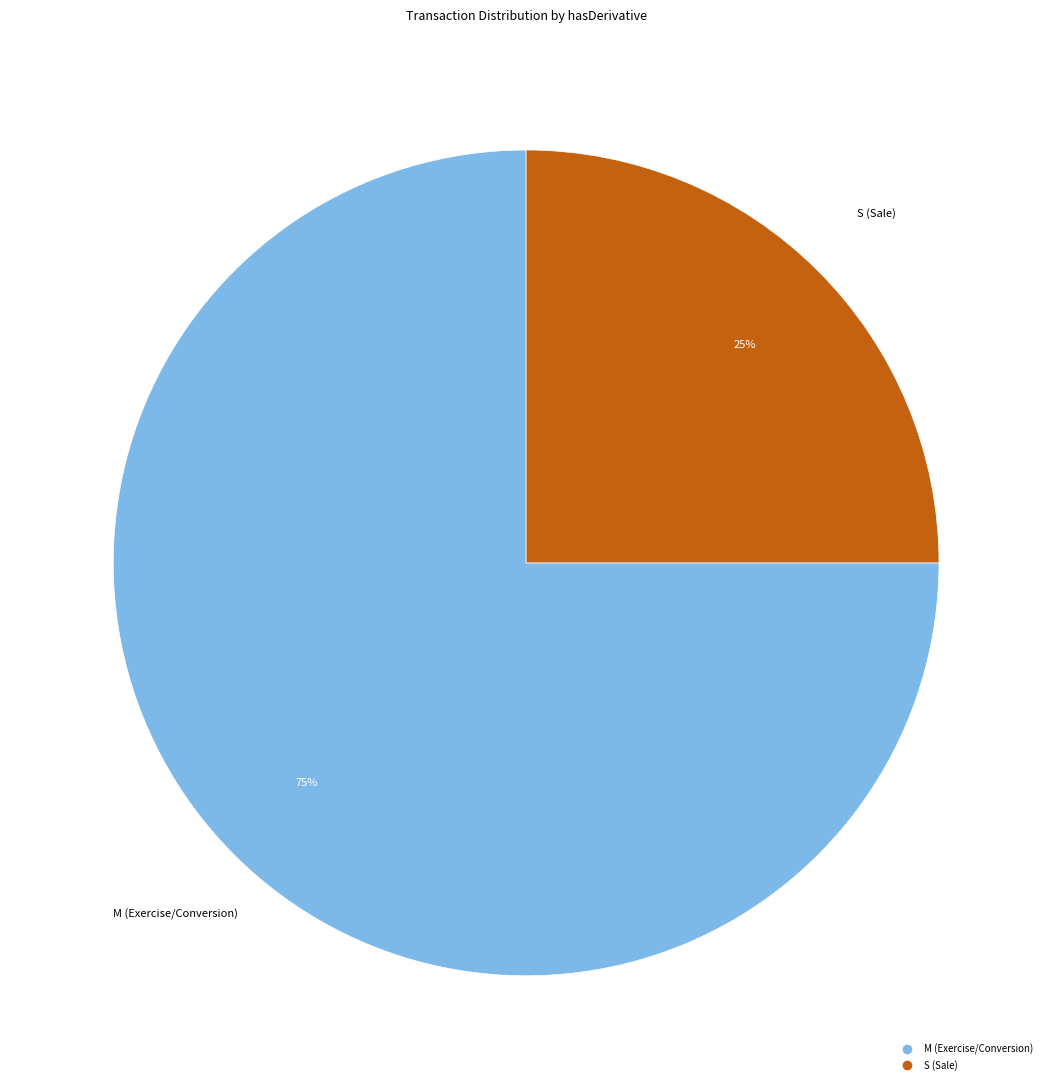

Does any single category account for the majority?

Yes